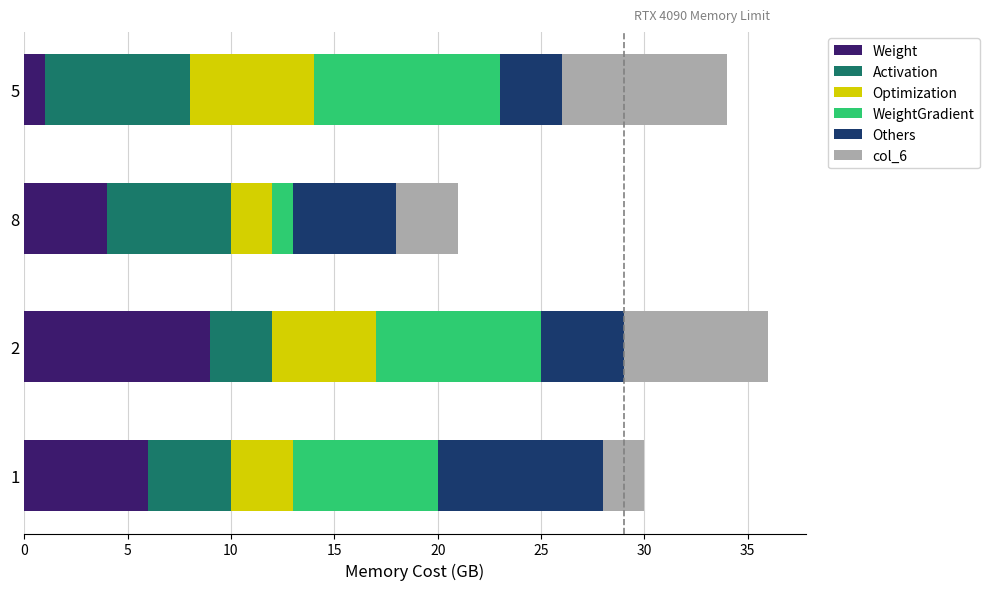

List the labels in order of Weight value, smallest first.

5, 8, 1, 2